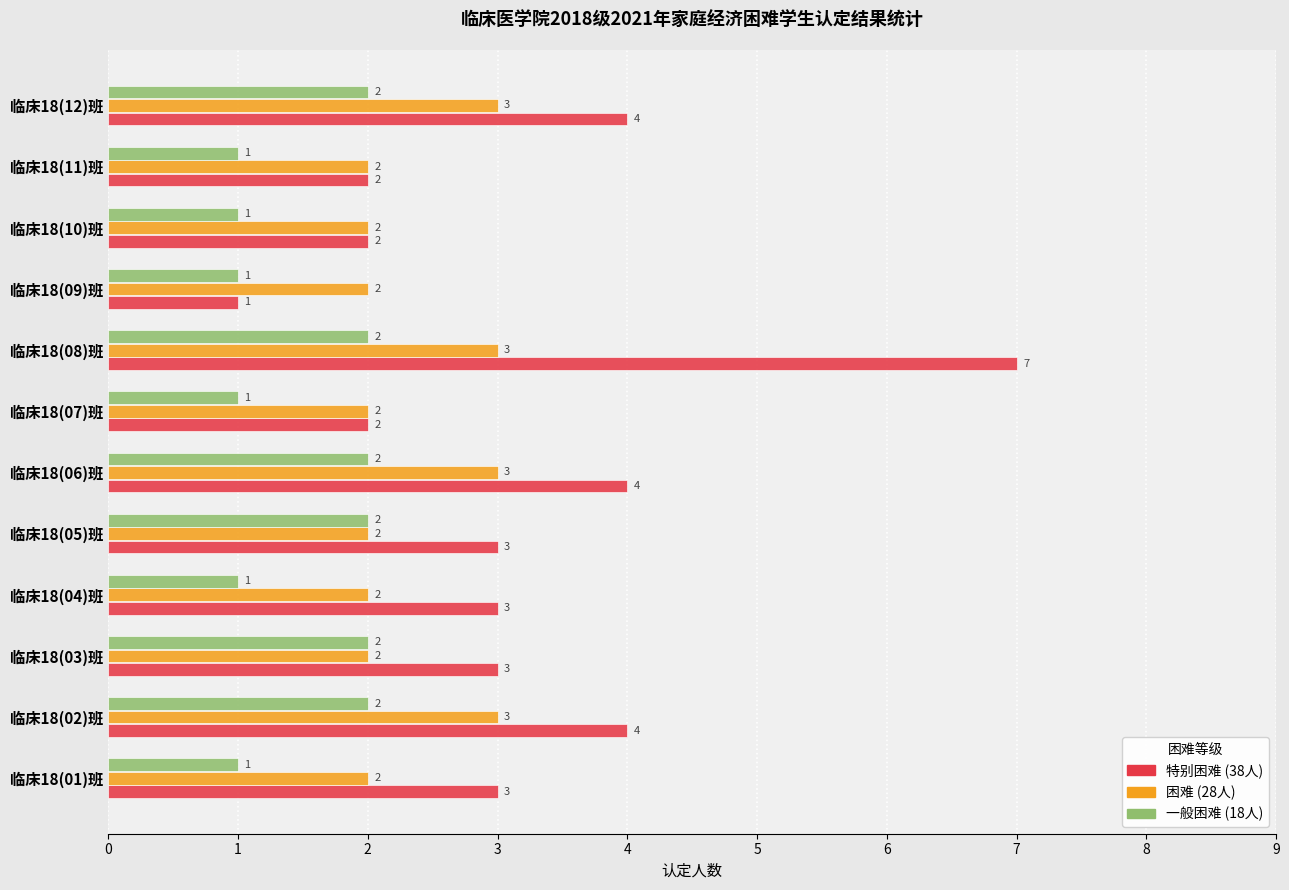

What is the total value across all series at 临床18(01)班?

6